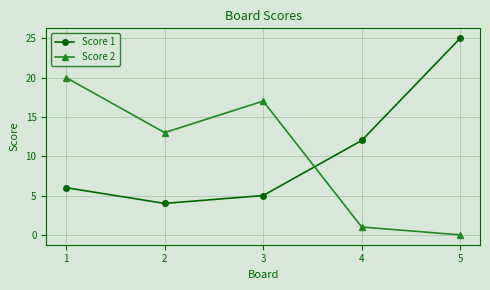

At which category does Score 2 reach its first local valley?

2